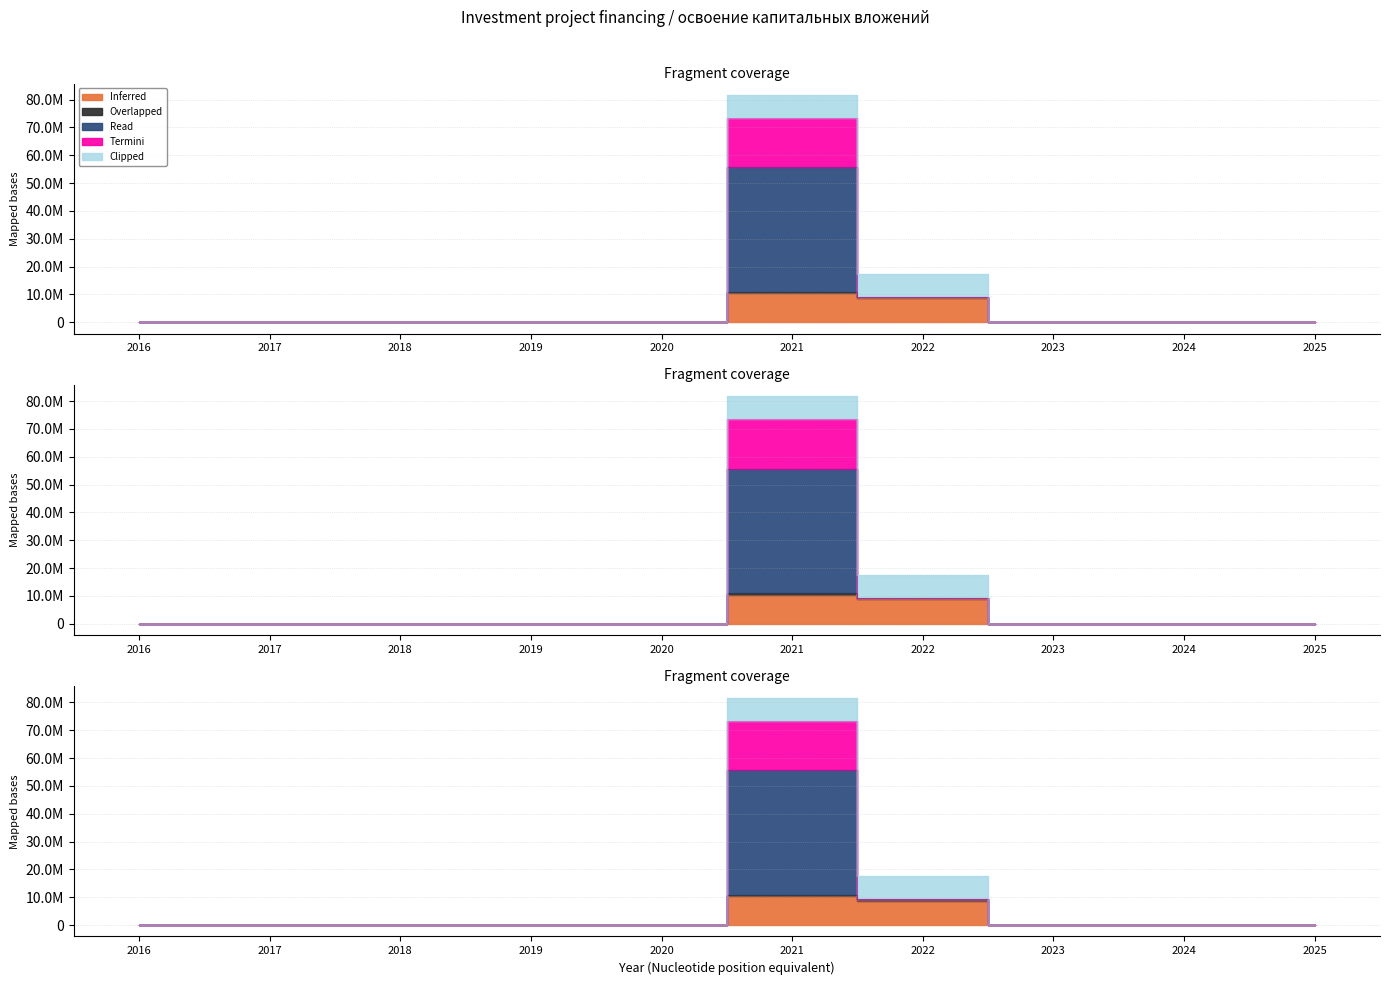

Is the value of Termini at 2021 greater than the value of Read at 2023?

Yes